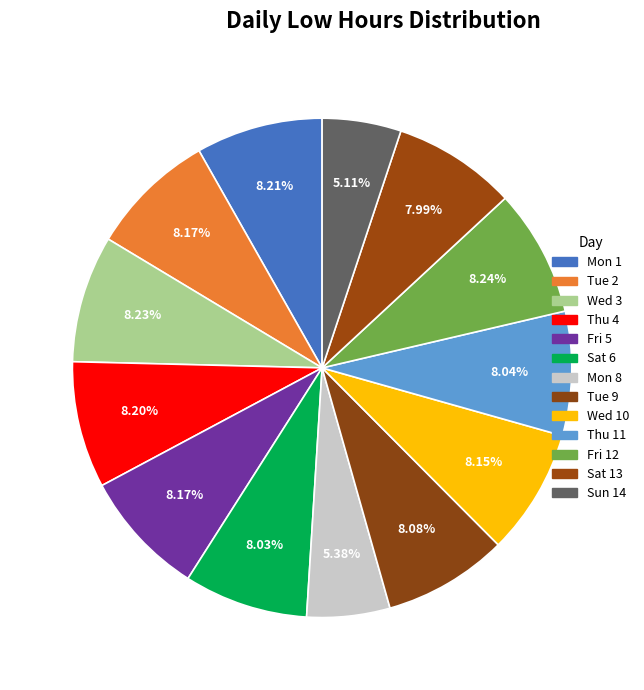

How many segments does this pie chart have?

13